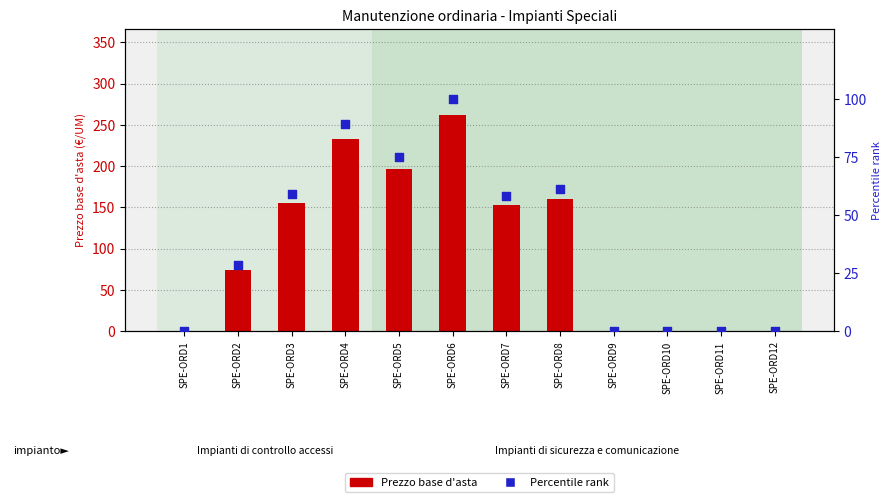

What are all the series names shown in the legend?

Prezzo base d'asta (€/UM), Percentile rank